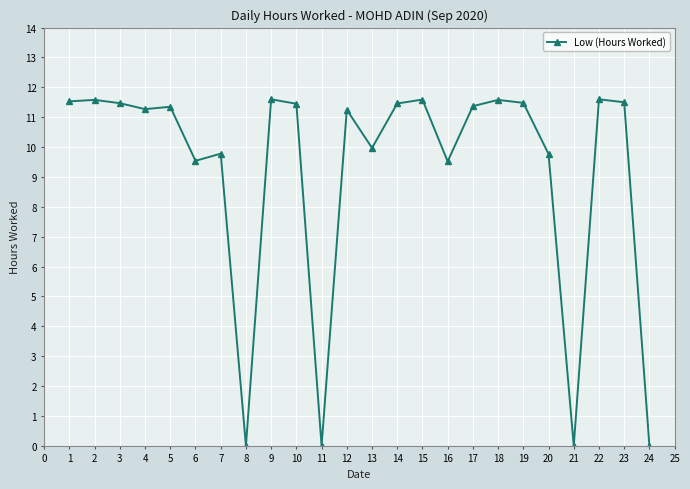

True or false: there are more than 0 points higher than both neighbors.

True